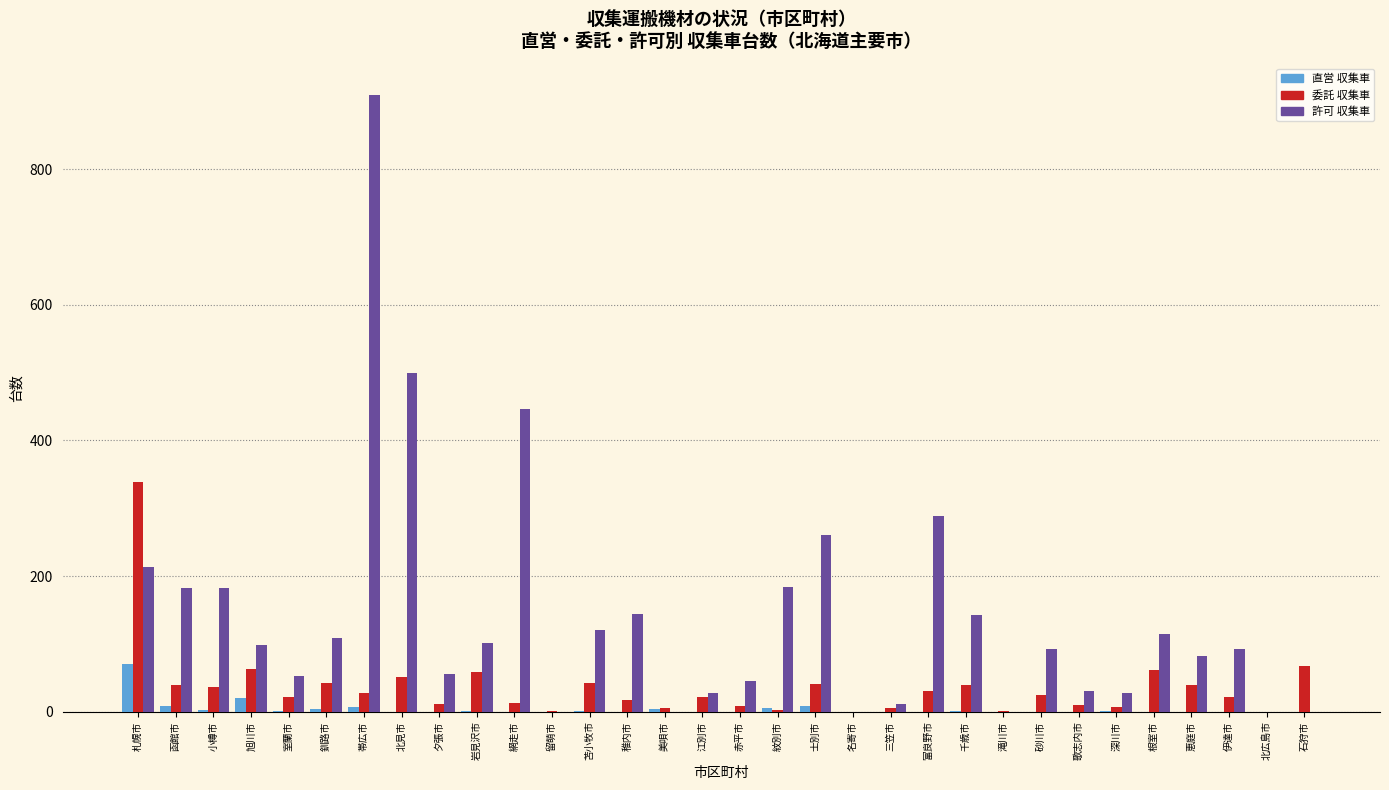

At which category is the sum across all series the highest?

帯広市